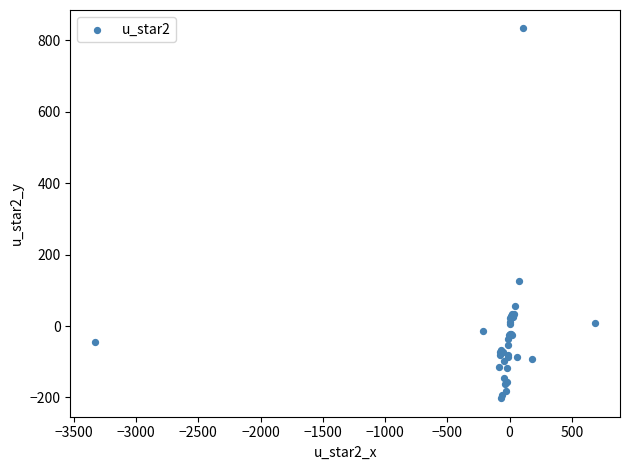

What Y value in the scatter plot is closest to 315?

125.8